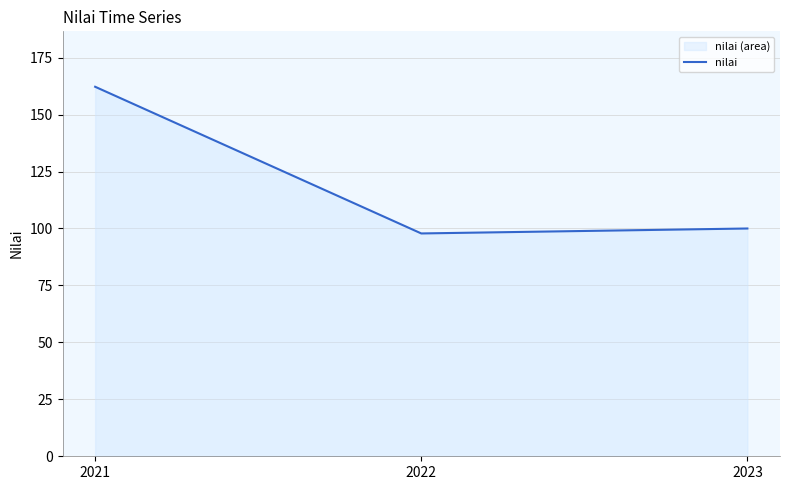

How many lines are shown in the chart?

1